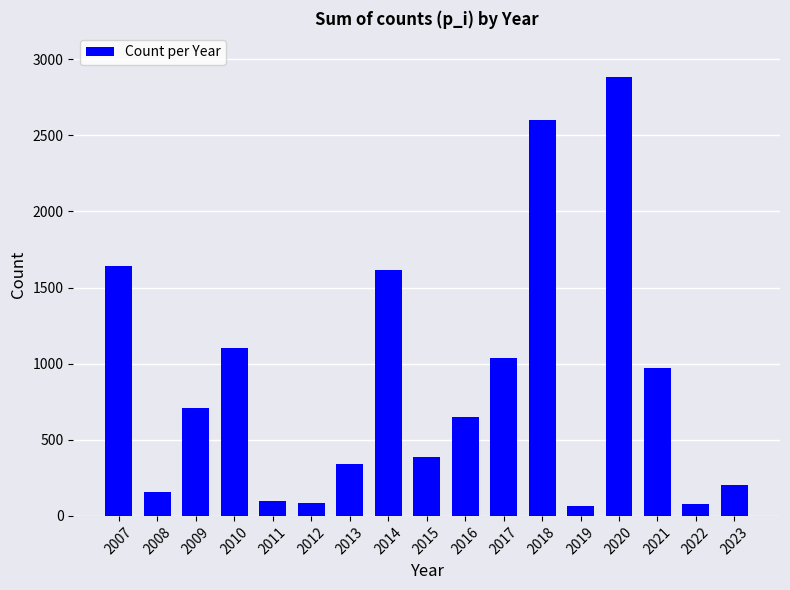

What is the value of the 2nd bar from the left?

160.0